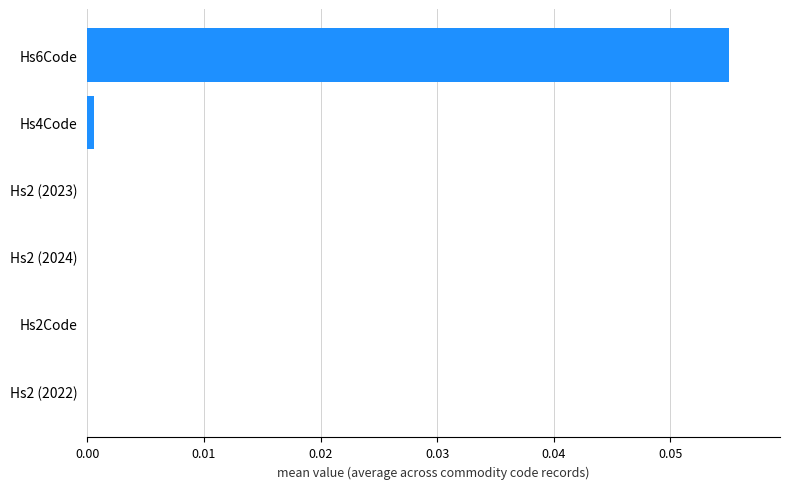

The value at Hs2Code is 0.0. True or false?

True